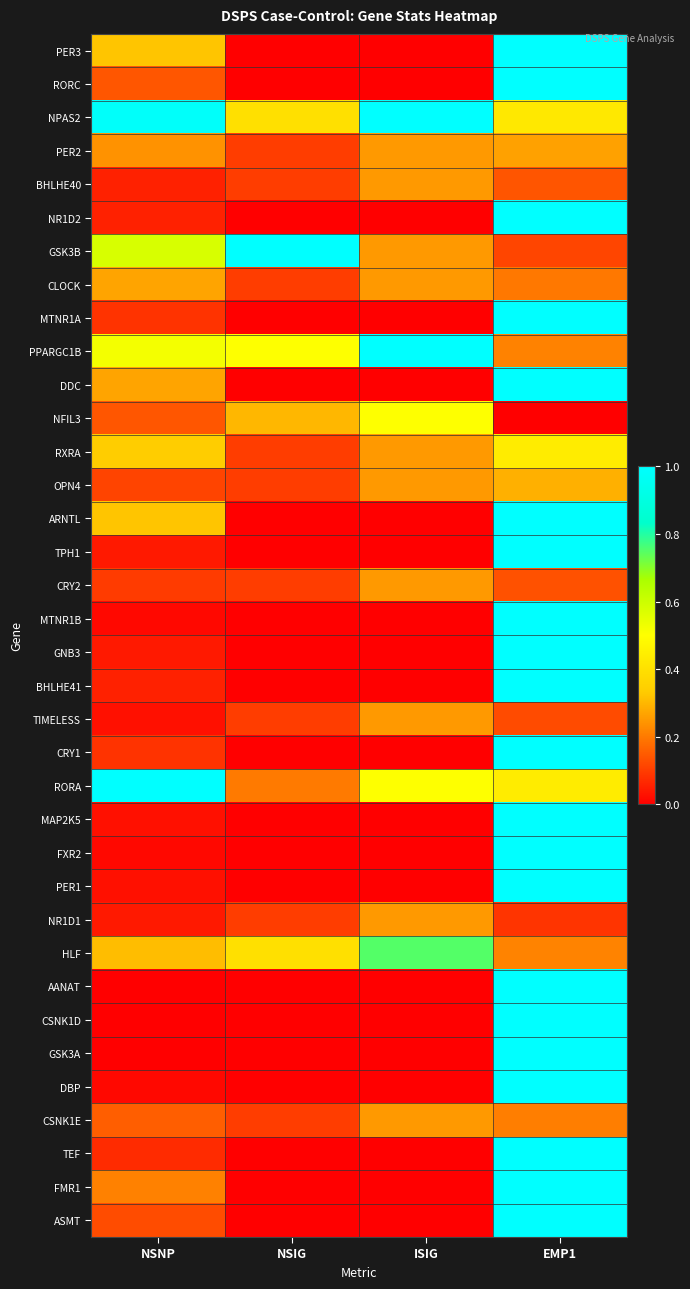

What is the spread (max minus min) of values at NSIG?

1.0